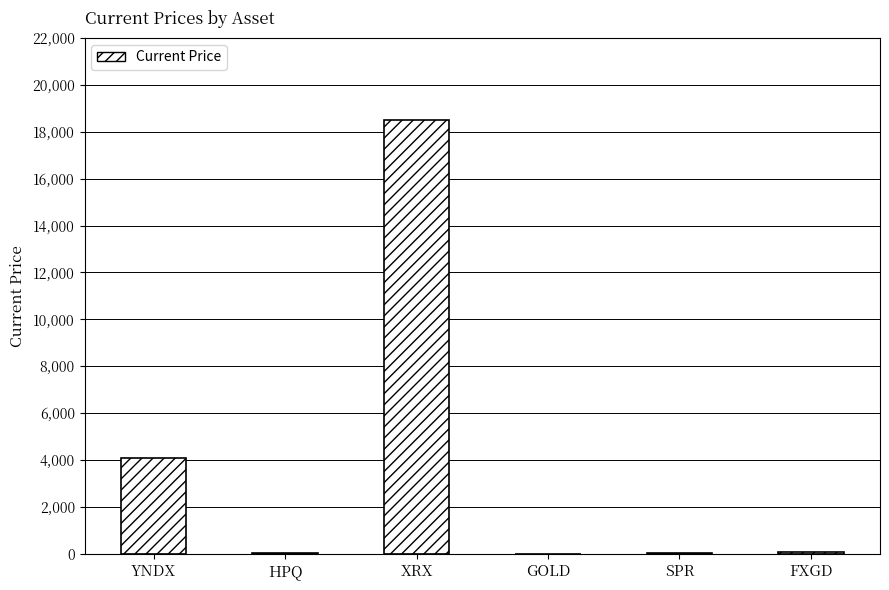

At which category does the chart reach its peak across all series?

XRX